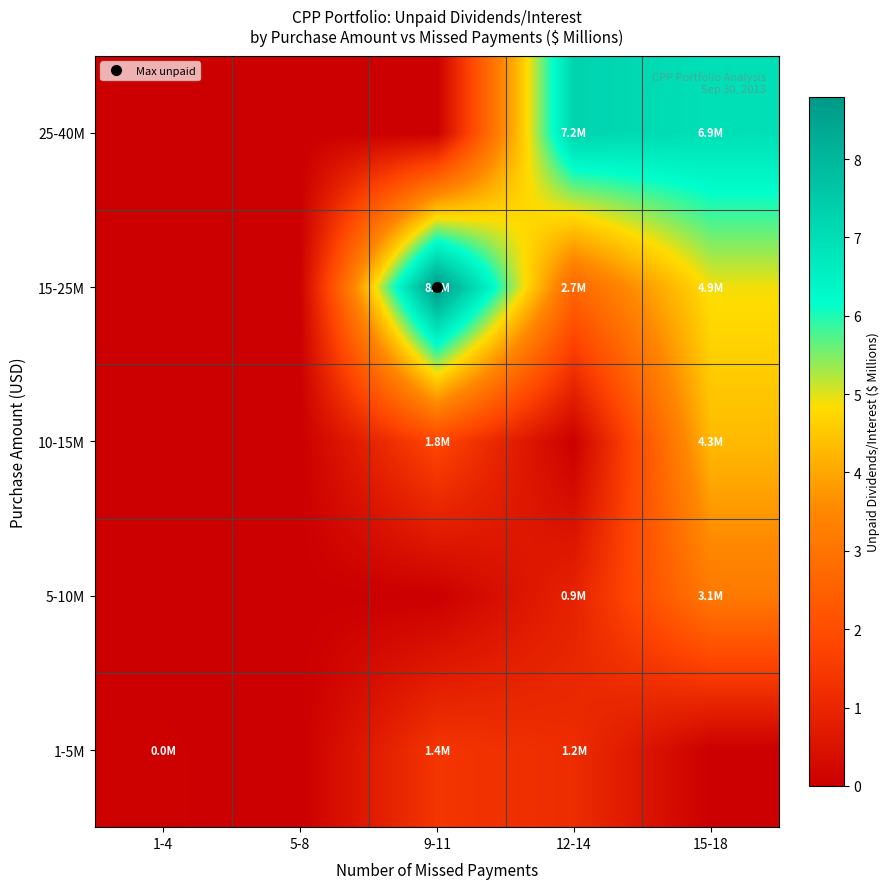

At how many categories does at least one series exceed 4?

3